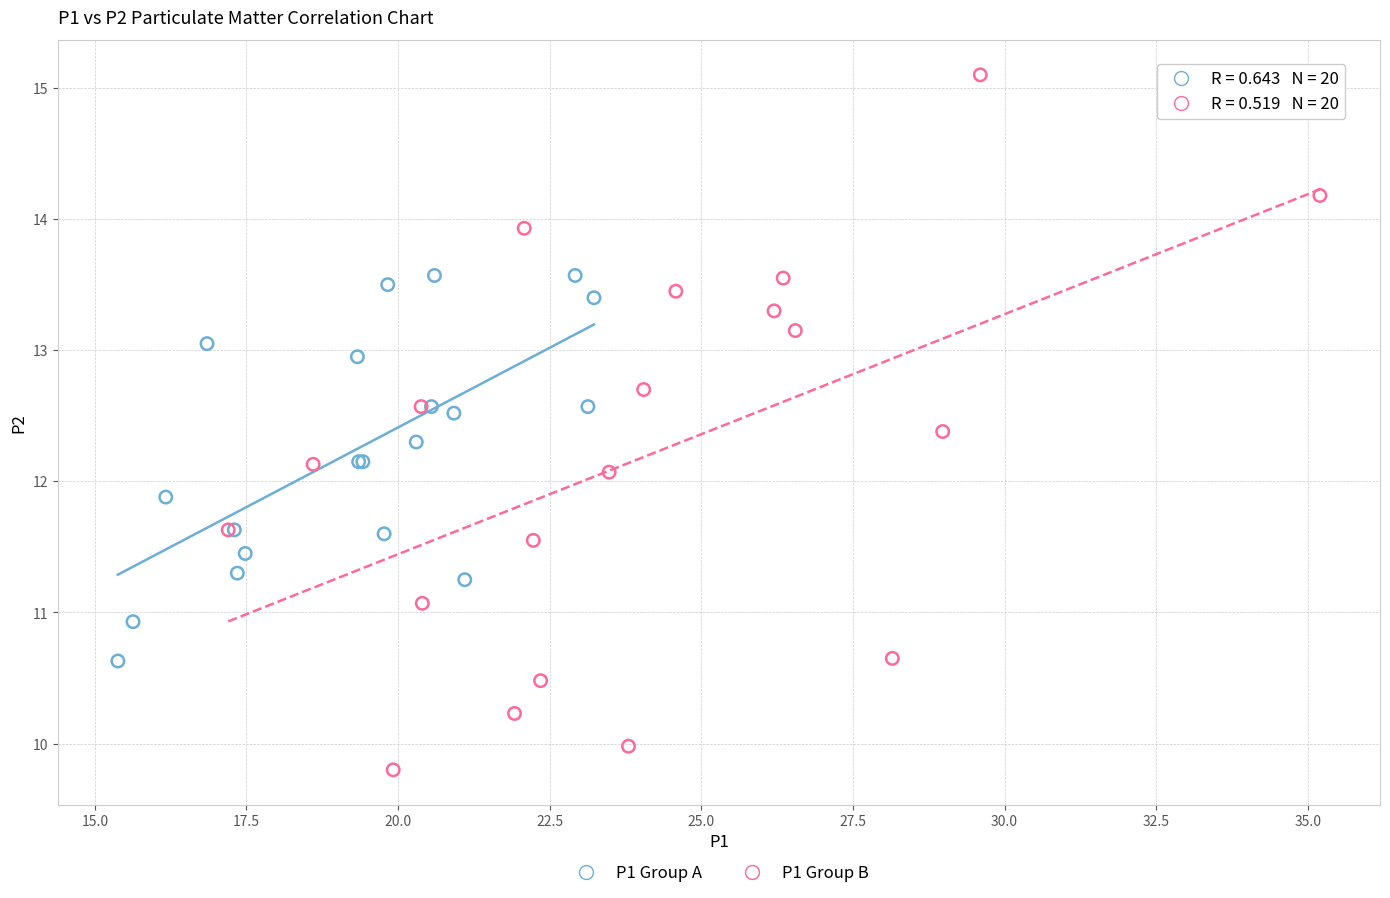

Which series contains the highest Y value?

P1 Group B